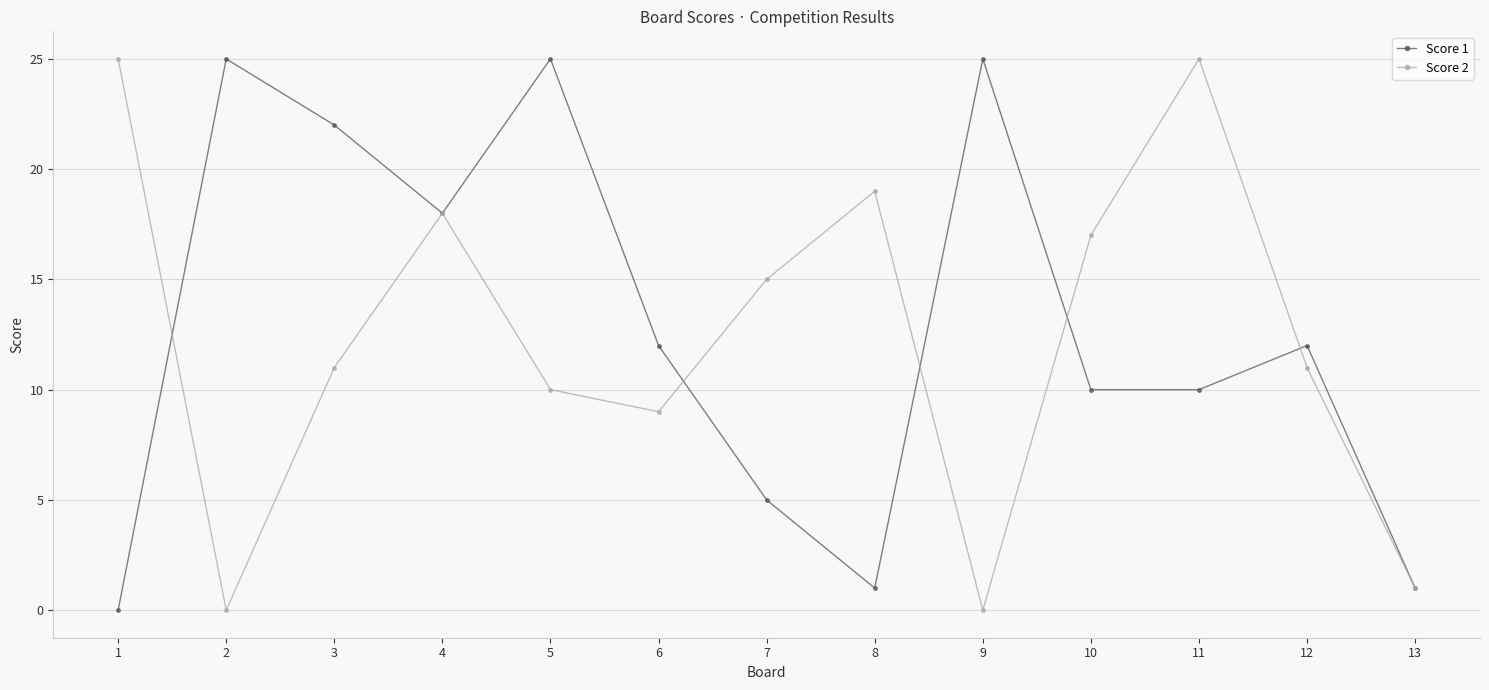

How many interior local peaks does the Score 2 series have?

3